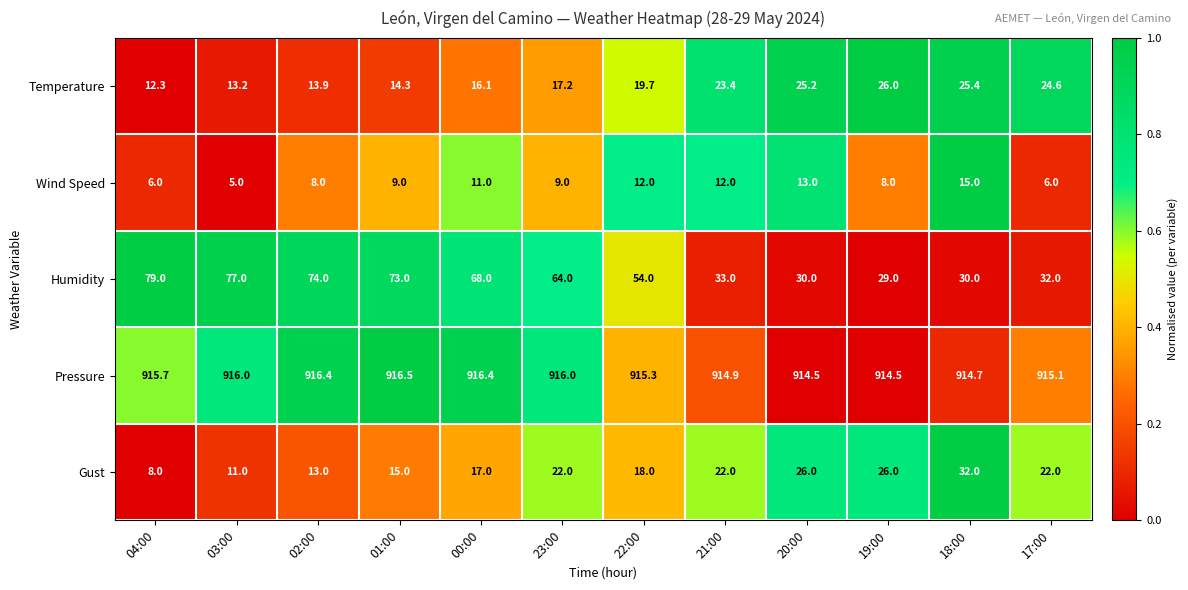

How many data points does each series have?

12